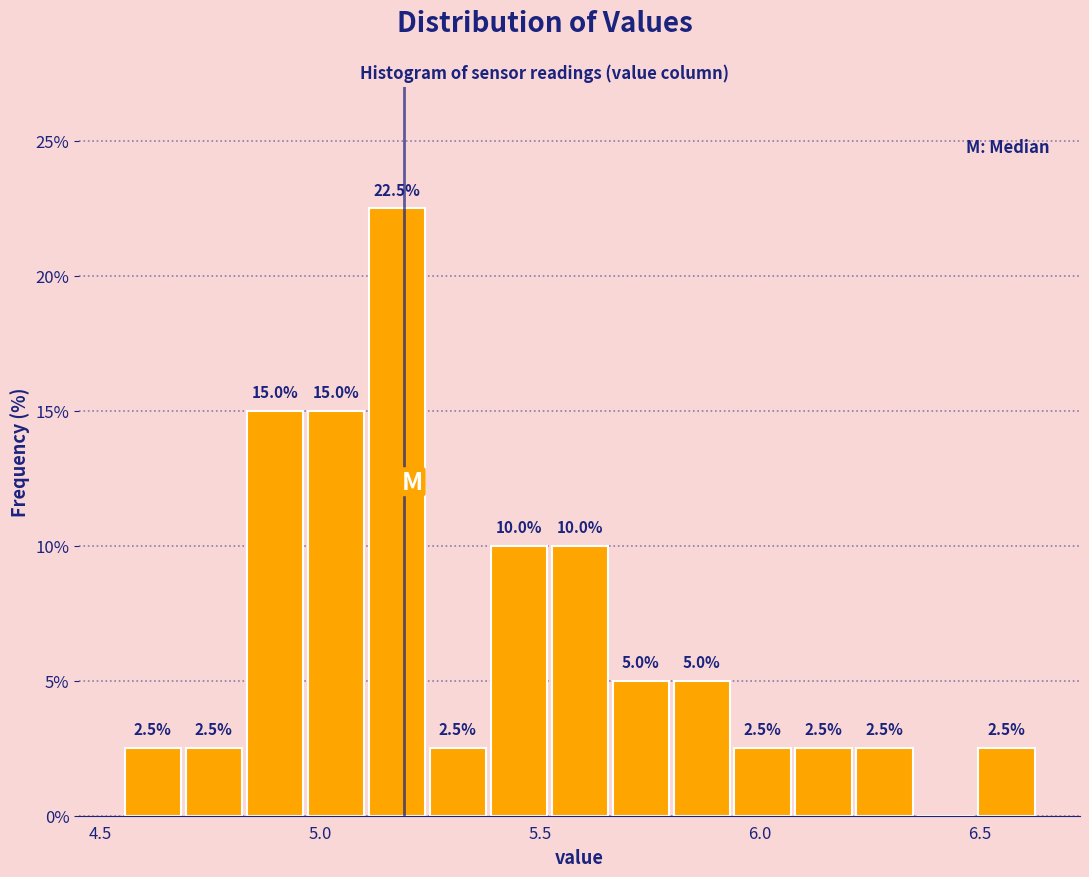

Around what value on the x-axis is the tallest bar? Give the approximate position of its centre, as read against the axis.

5.15